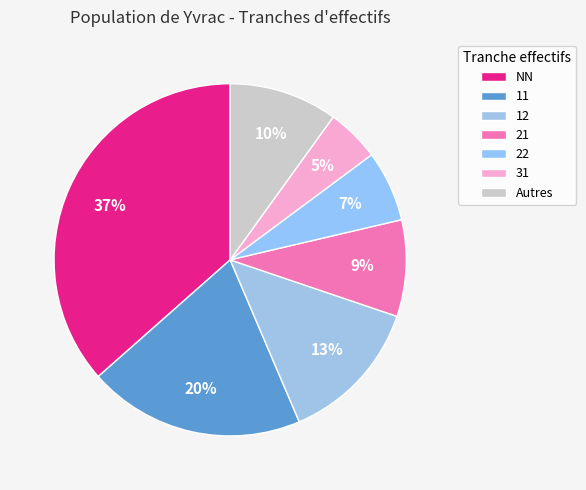

How many slices are in this pie chart?

7